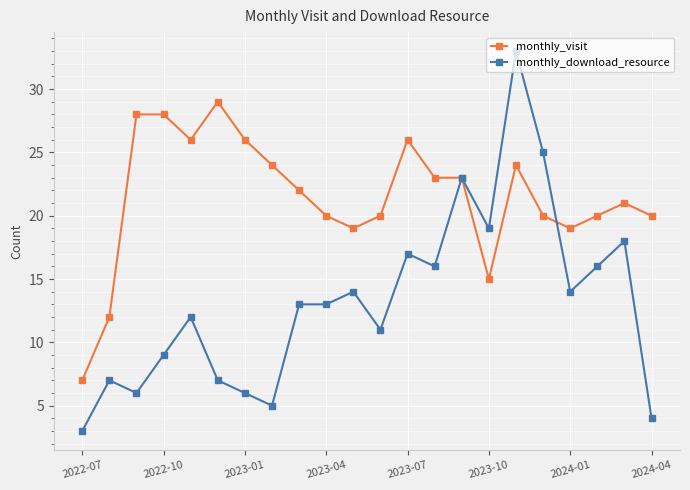

Which series has the largest total across all categories?

monthly_visit